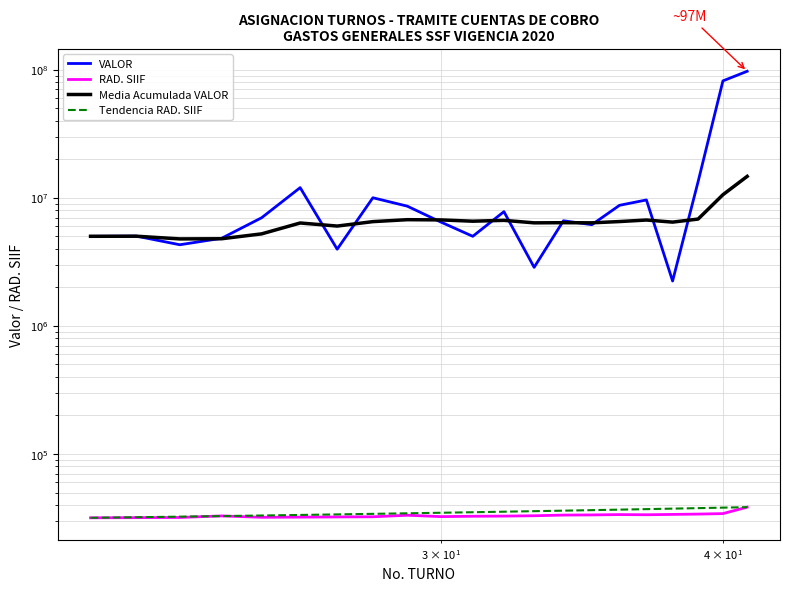

Is the value of VALOR at 14 greater than the value of RAD. SIIF at $\mathdefault{10^{1}}$?

Yes